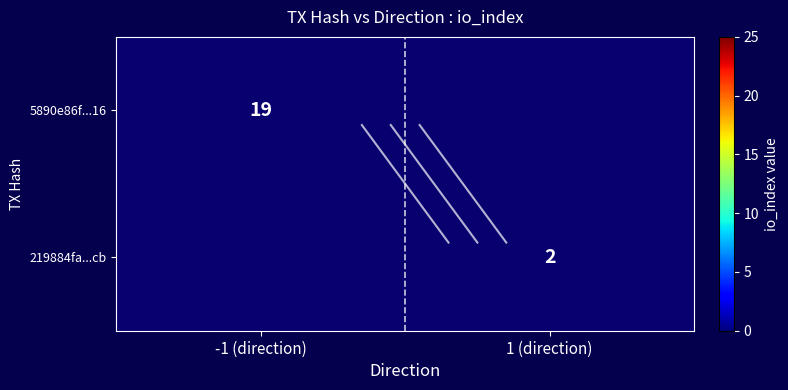

Is it true that 5890e86f...16 equals 19 at -1 (direction)?

True